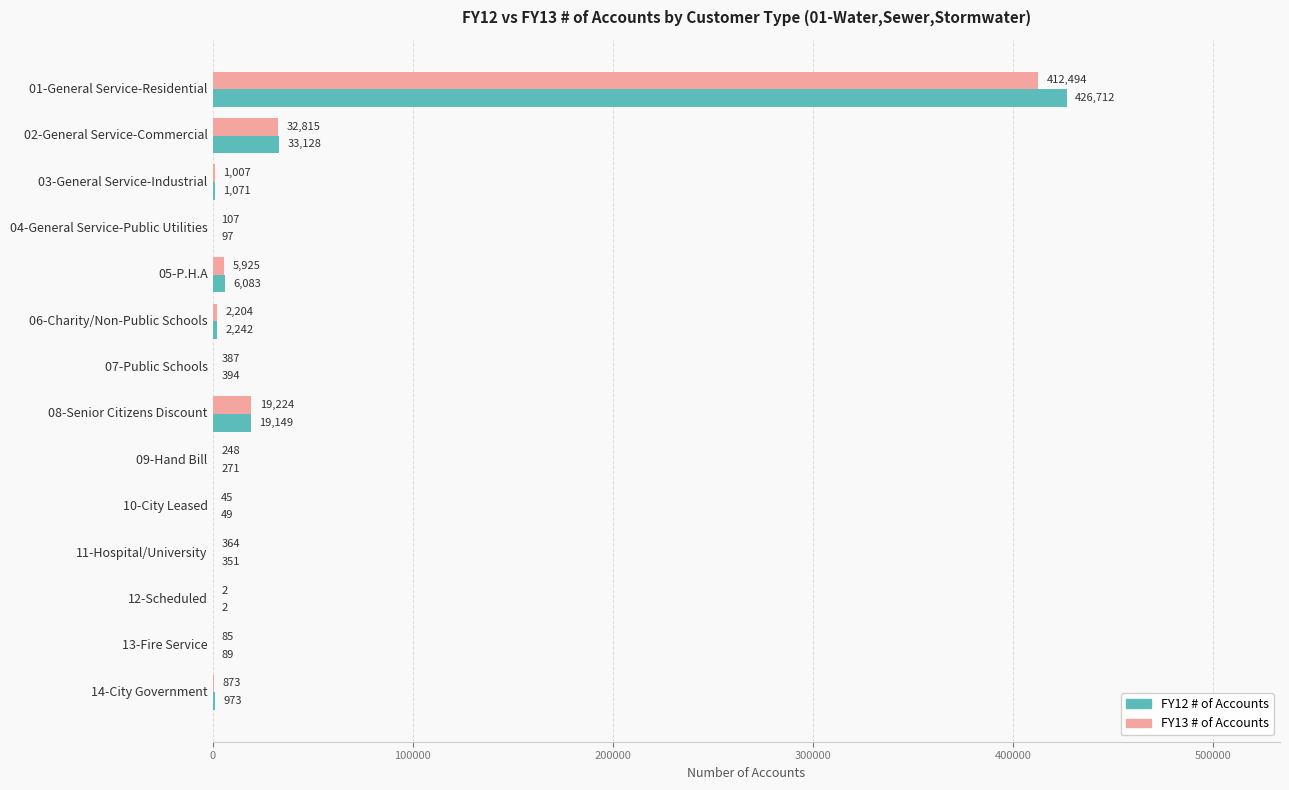

At which label does FY12 # of Accounts reach its peak?

01-General Service-Residential